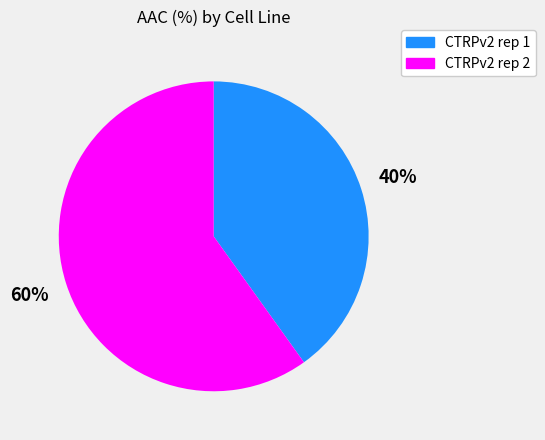

Do CTRPv2 rep 2 and CTRPv2 rep 1 together represent more than half of the pie?

Yes